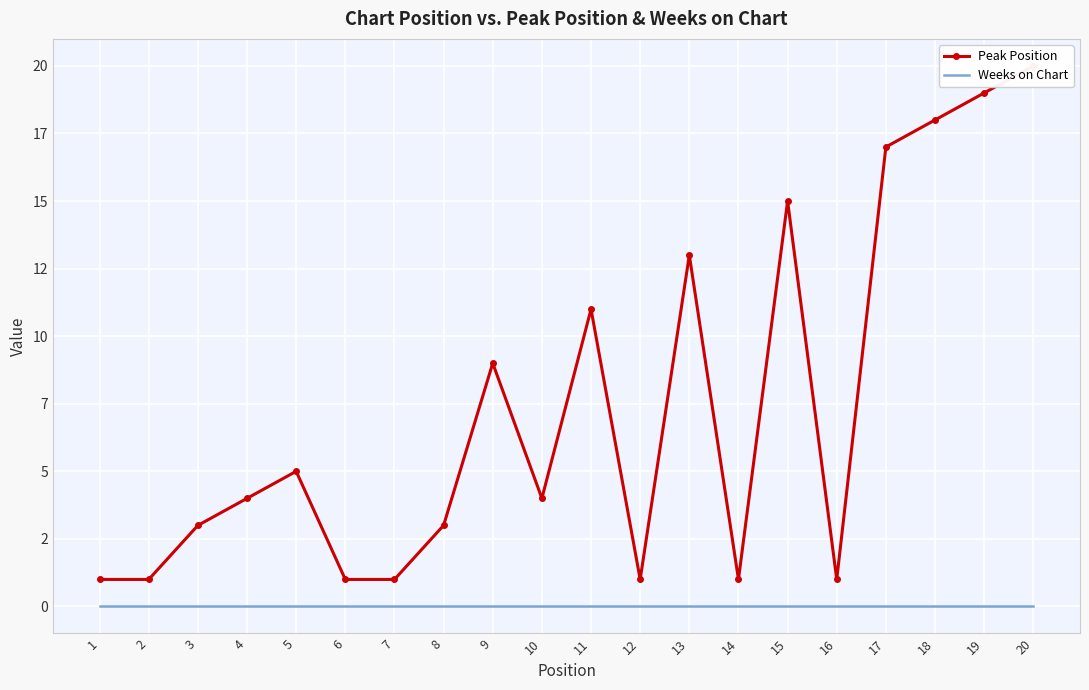

What is the average value of the Peak Position series?

7